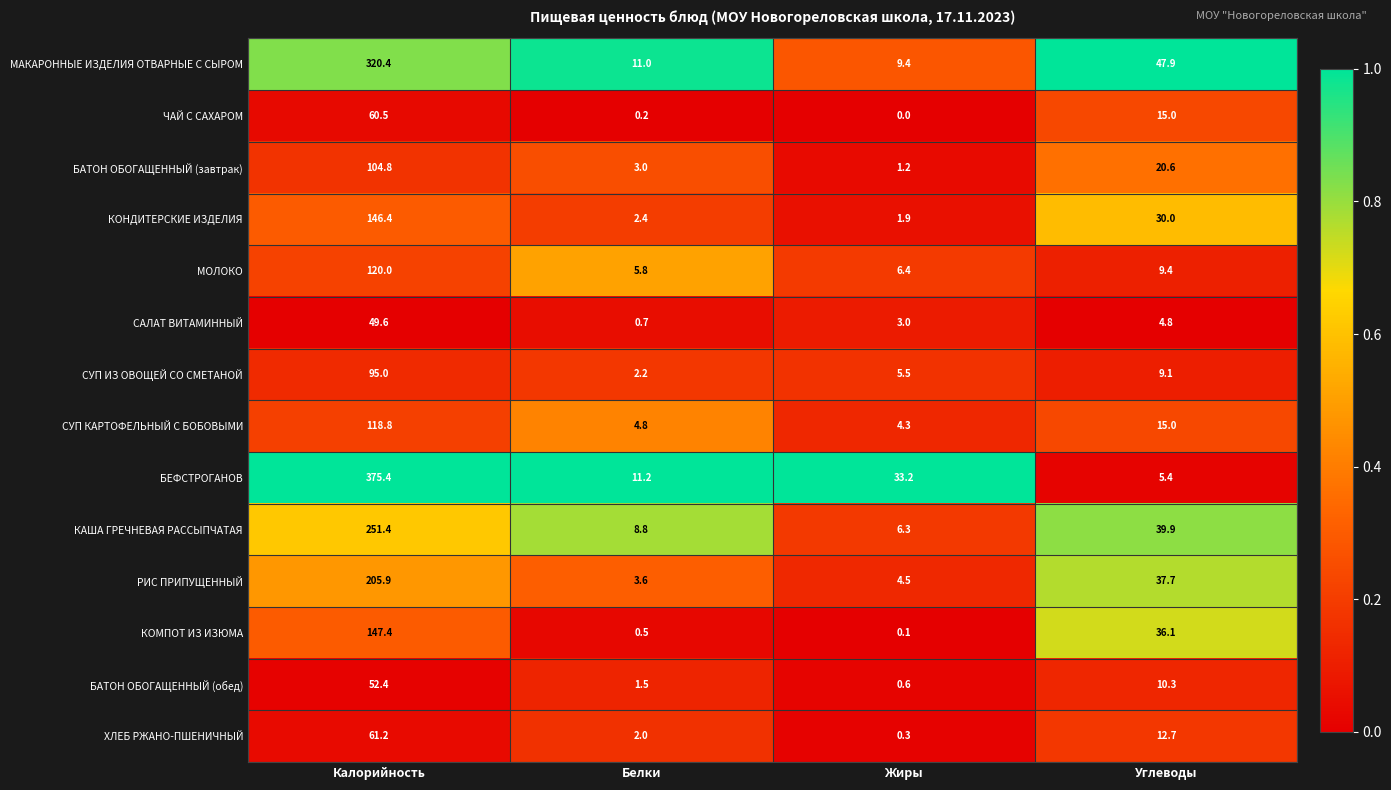

Which series has the widest spread of values?

БЕФСТРОГАНОВ